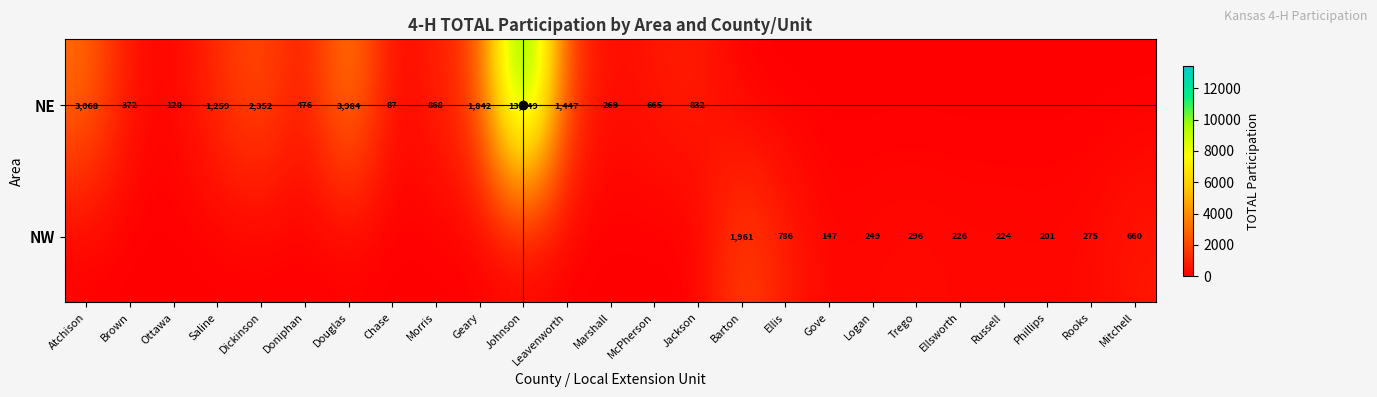

True or false: NW has a value of 147 at Gove.

True